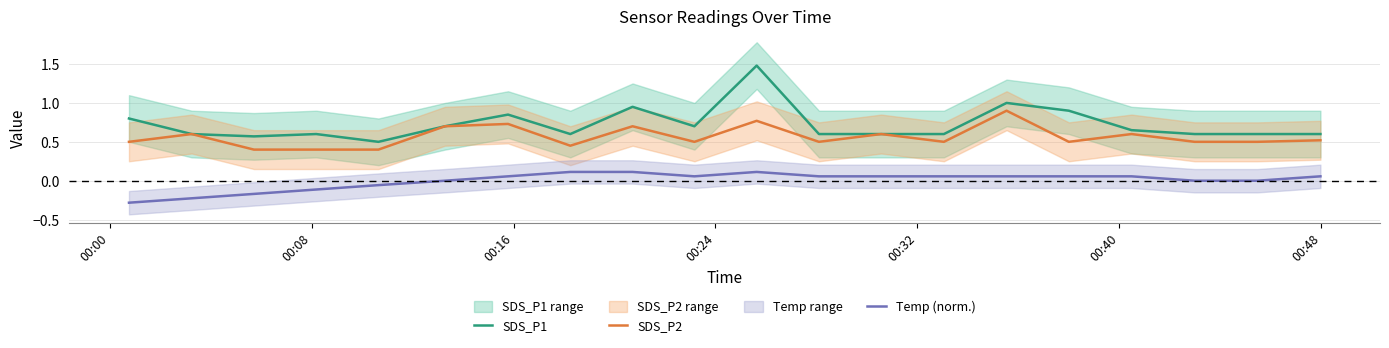

True or false: SDS_P1 has more than 2 points higher than both neighbors.

True